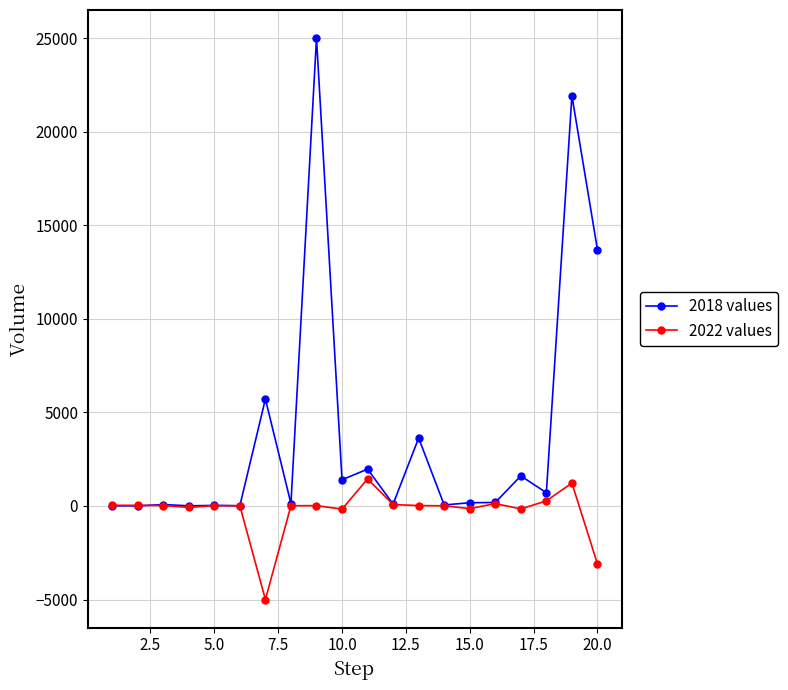

What is the value of the 2018 values point at the 19th from the left?

21922.5